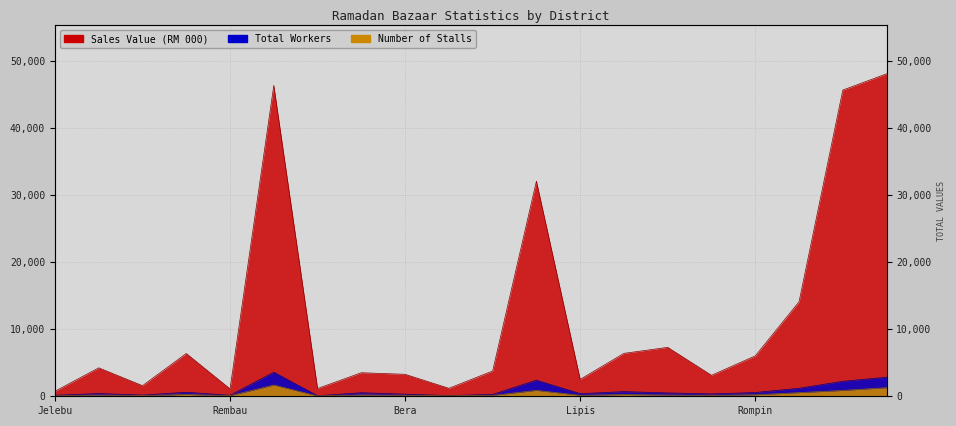

Which series has the widest spread of values?

Sales Value (RM 000)